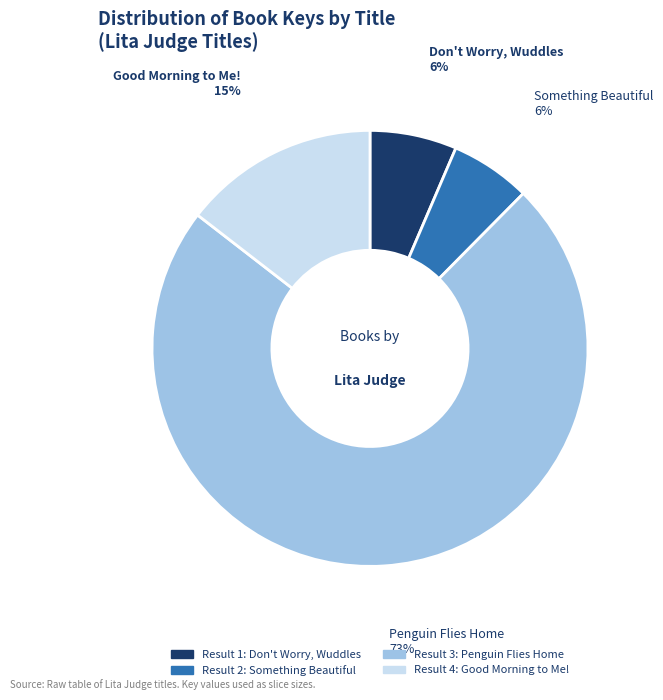

Is the sum of Good Morning to Me! and Something Beautiful greater than half?

No